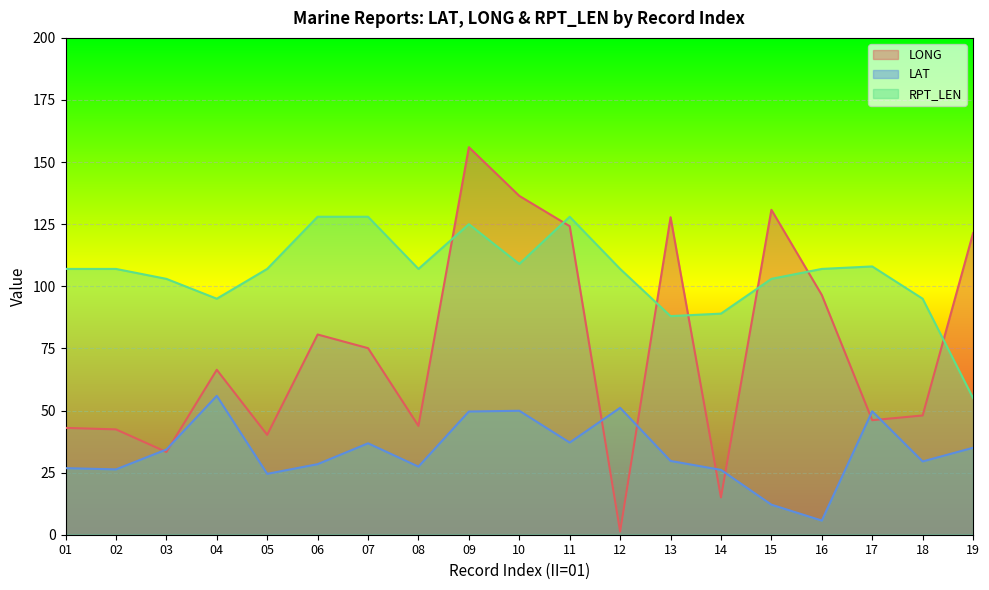

The value of RPT_LEN at 02 is 174.8. True or false?

False